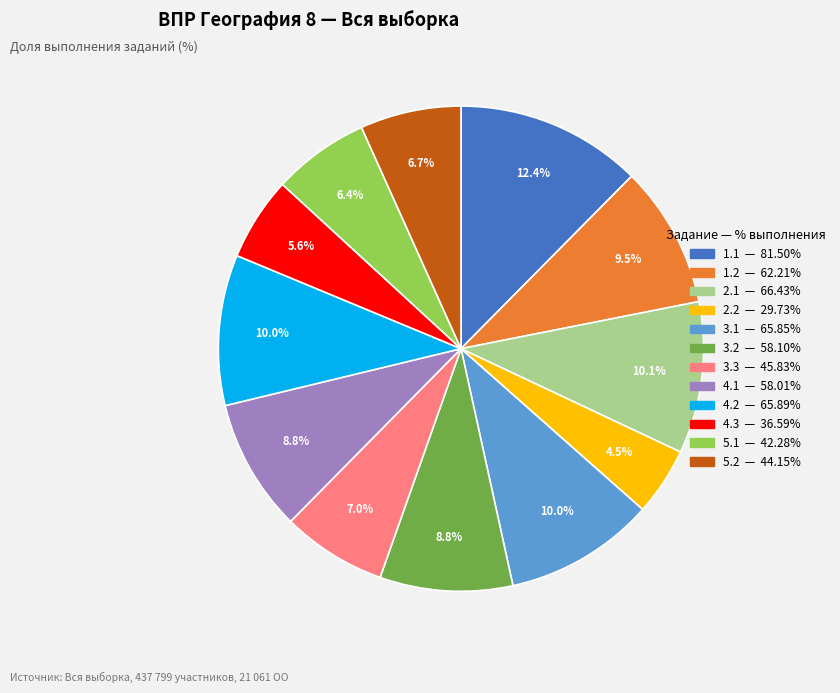

Is there any slice that represents more than half of the pie?

No